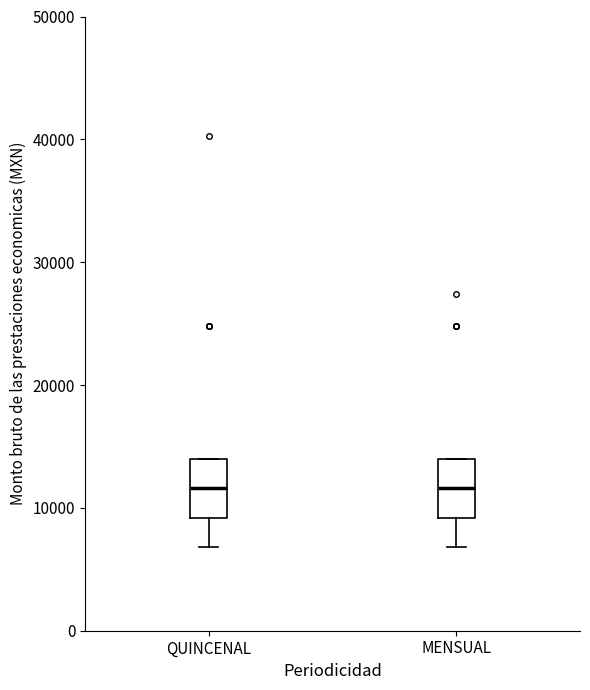

Reading left to right, transcribe this box plot: for each box, give where its median line is, the range the box spans, and where its two whiskers end, as read against the y-axis. The values are not printed on the chart, so give them approximately, as read against the axis.

QUINCENAL: median 12000, box 9000 to 14000, whiskers 7000 to 14000
MENSUAL: median 12000, box 9000 to 14000, whiskers 7000 to 14000